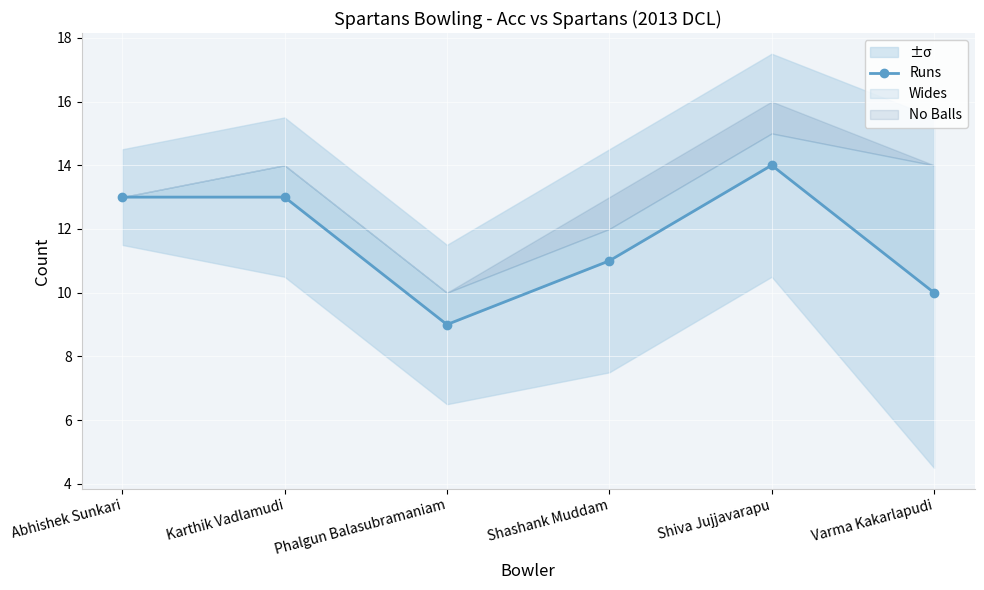

What is the sum of all values?

70